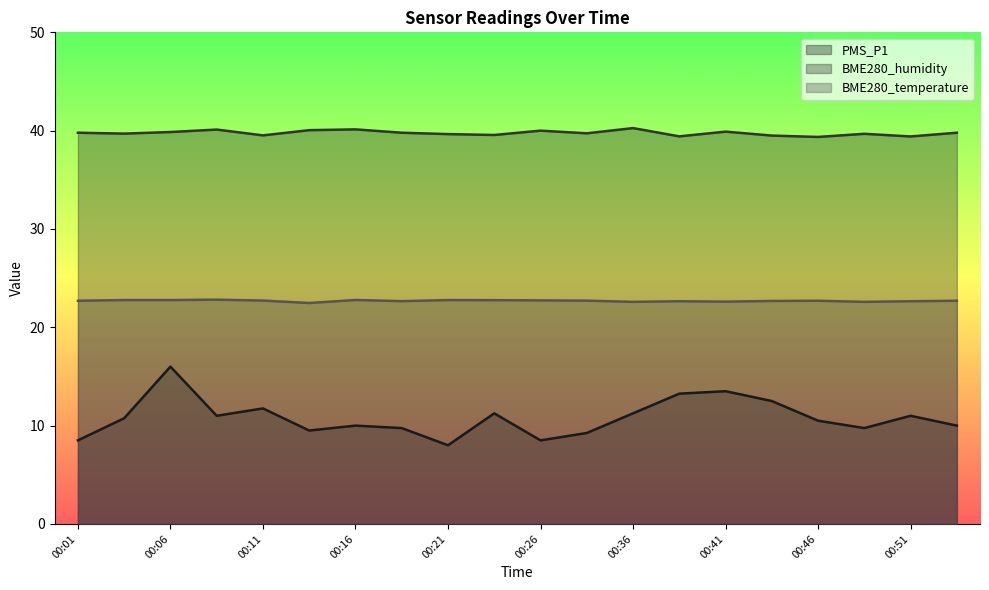

Between 00:04 and 00:46, which is larger?

00:04